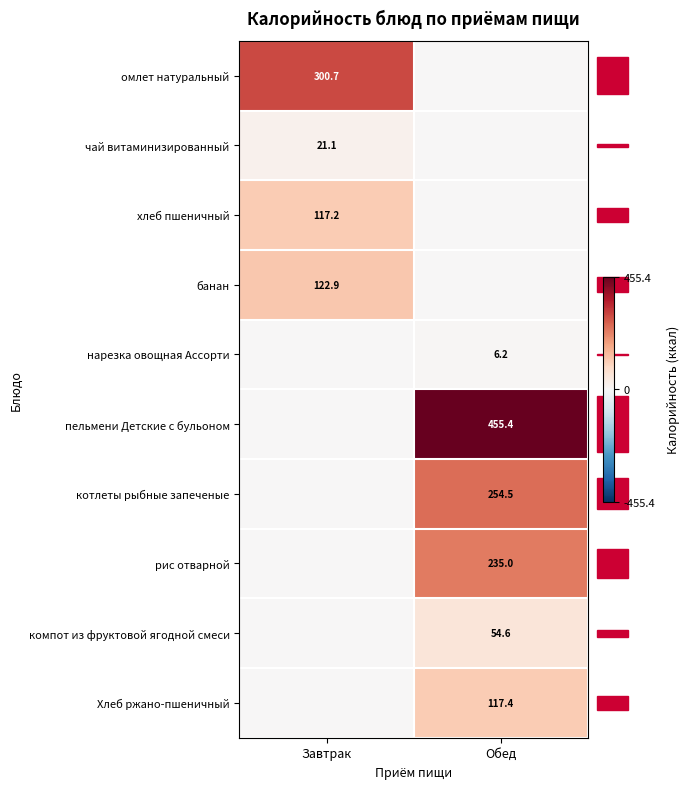

The value of рис отварной at Обед is 138.7. True or false?

False